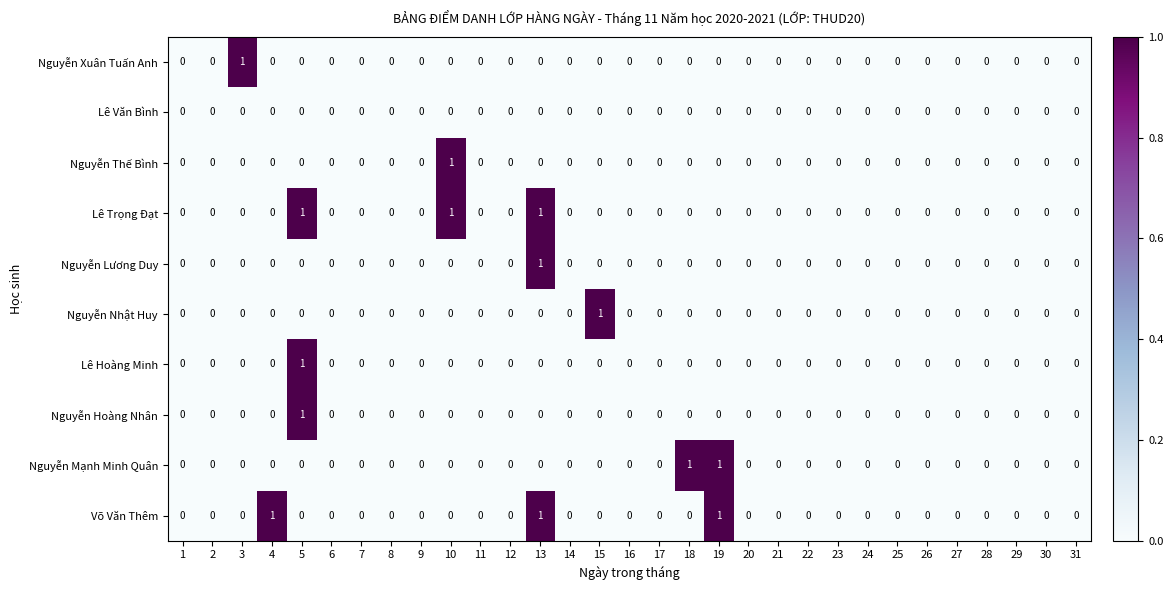

True or false: Lê Trọng Đạt has a value of 1 at 6.

False